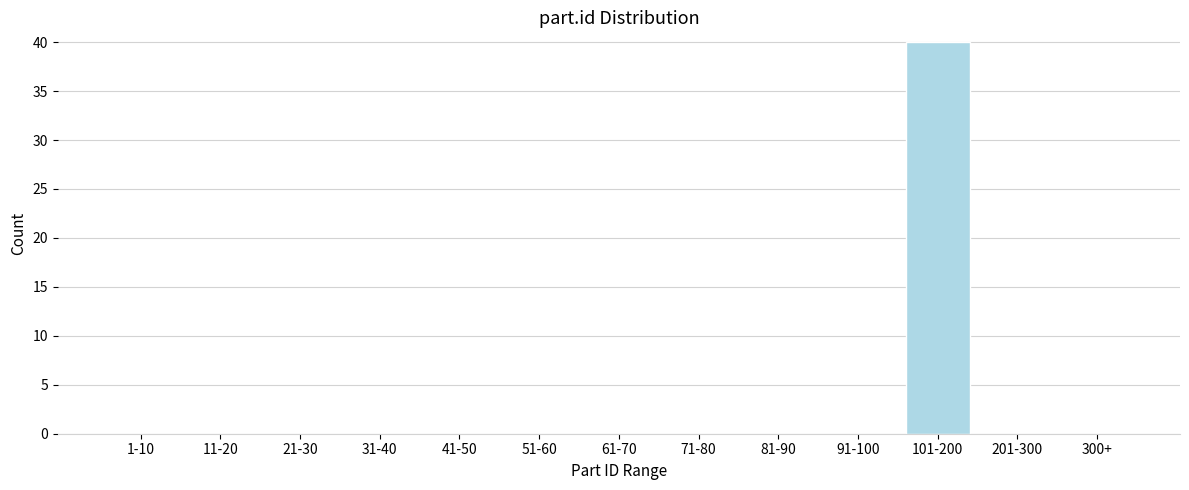

Reading left to right, what are all the values shown in this chart?

1-10=0	11-20=0	21-30=0	31-40=0	41-50=0	51-60=0	61-70=0	71-80=0	81-90=0	91-100=0	101-200=40	201-300=0	300+=0